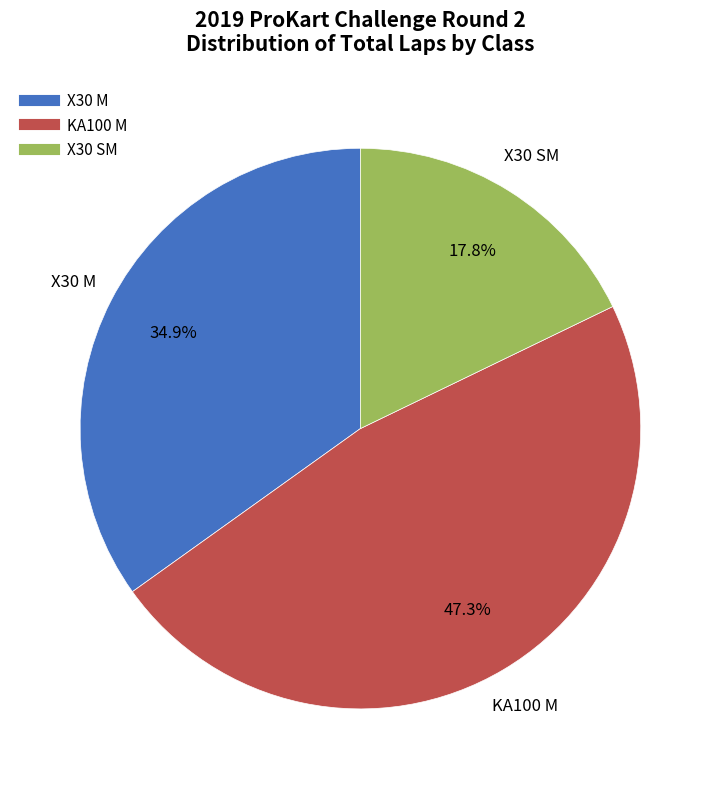

How many slices are in this pie chart?

3